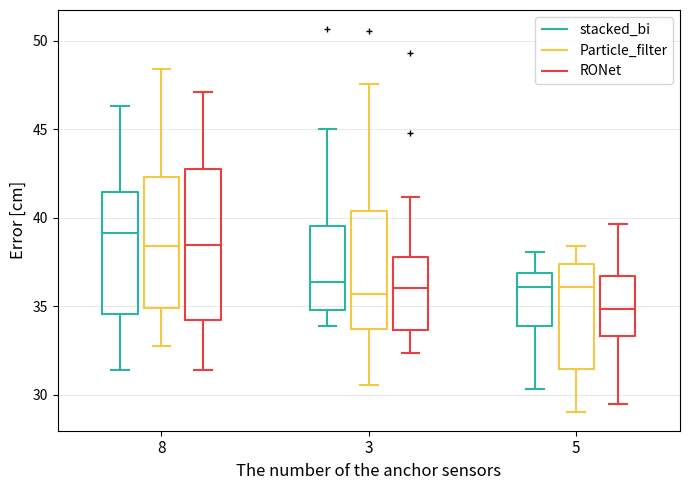

Reading left to right, read every box against the y-axis: the position of its median line, the range the box covers, and the ends of its whiskers. The values are not printed on the chart, so give them approximately, as read against the axis.

8 (stacked_bi): median 39.0, box 34.5 to 41.5, whiskers 31.5 to 46.5
8 (Particle_filter): median 38.5, box 35.0 to 42.5, whiskers 32.5 to 48.5
8 (RONet): median 38.5, box 34.0 to 43.0, whiskers 31.5 to 47.0
3 (stacked_bi): median 36.5, box 35.0 to 39.5, whiskers 34.0 to 45.0
3 (Particle_filter): median 35.5, box 33.5 to 40.5, whiskers 30.5 to 47.5
3 (RONet): median 36.0, box 33.5 to 38.0, whiskers 32.5 to 41.0
5 (stacked_bi): median 36.0, box 34.0 to 37.0, whiskers 30.5 to 38.0
5 (Particle_filter): median 36.0, box 31.5 to 37.5, whiskers 29.0 to 38.5
5 (RONet): median 35.0, box 33.5 to 36.5, whiskers 29.5 to 39.5